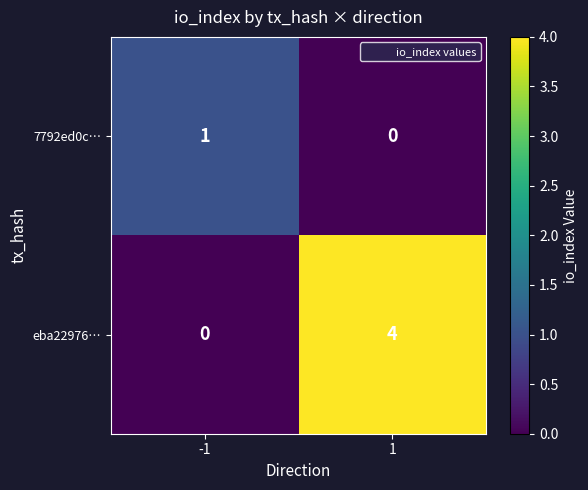

What is the sum of the eba22976… values at 1 and -1?

4